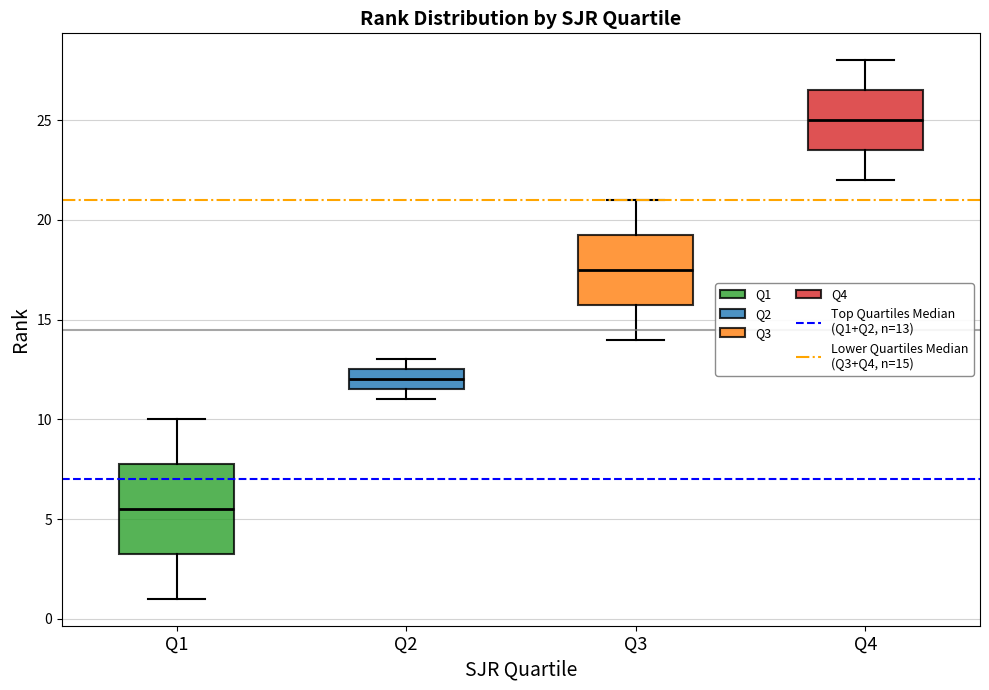

Reading left to right, read every box against the y-axis: the position of its median line, the range the box covers, and the ends of its whiskers. The values are not printed on the chart, so give them approximately, as read against the axis.

Q1: median 5.5, box 3.5 to 8.0, whiskers 1.0 to 10.0
Q2: median 12.0, box 11.5 to 12.5, whiskers 11.0 to 13.0
Q3: median 17.5, box 16.0 to 19.5, whiskers 14.0 to 21.0
Q4: median 25.0, box 23.5 to 26.5, whiskers 22.0 to 28.0